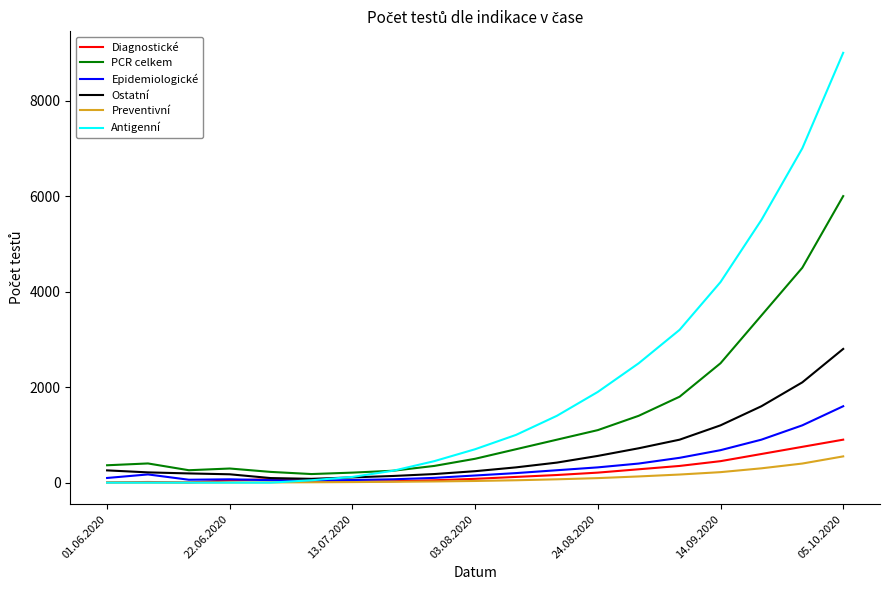

What is the maximum value shown in the chart?

9000